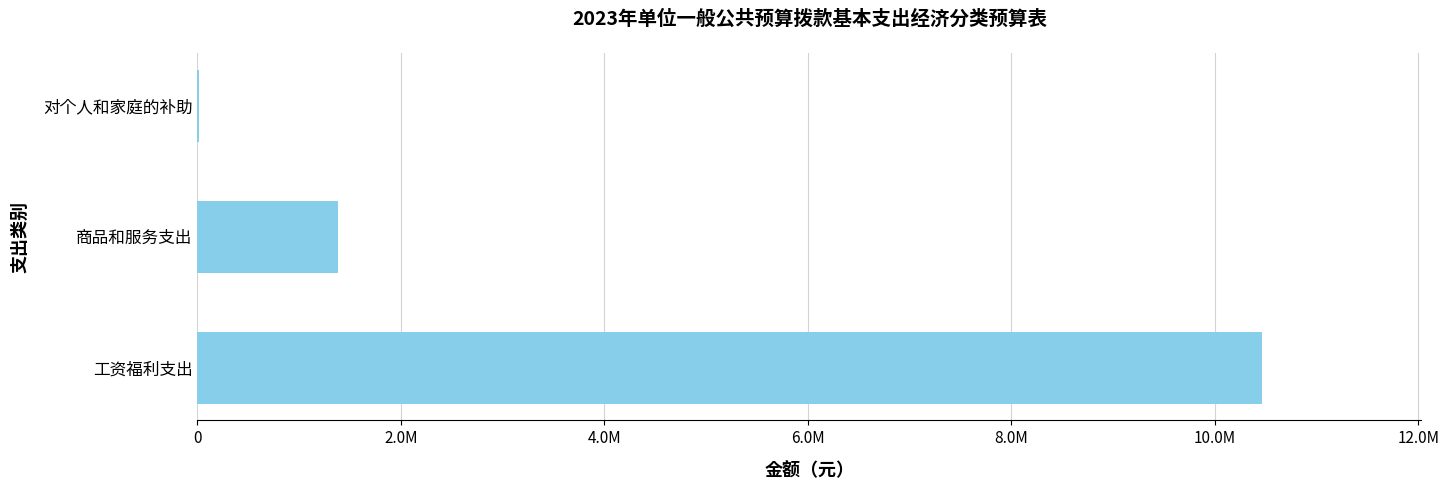

What is the maximum value shown in the chart?

10459600